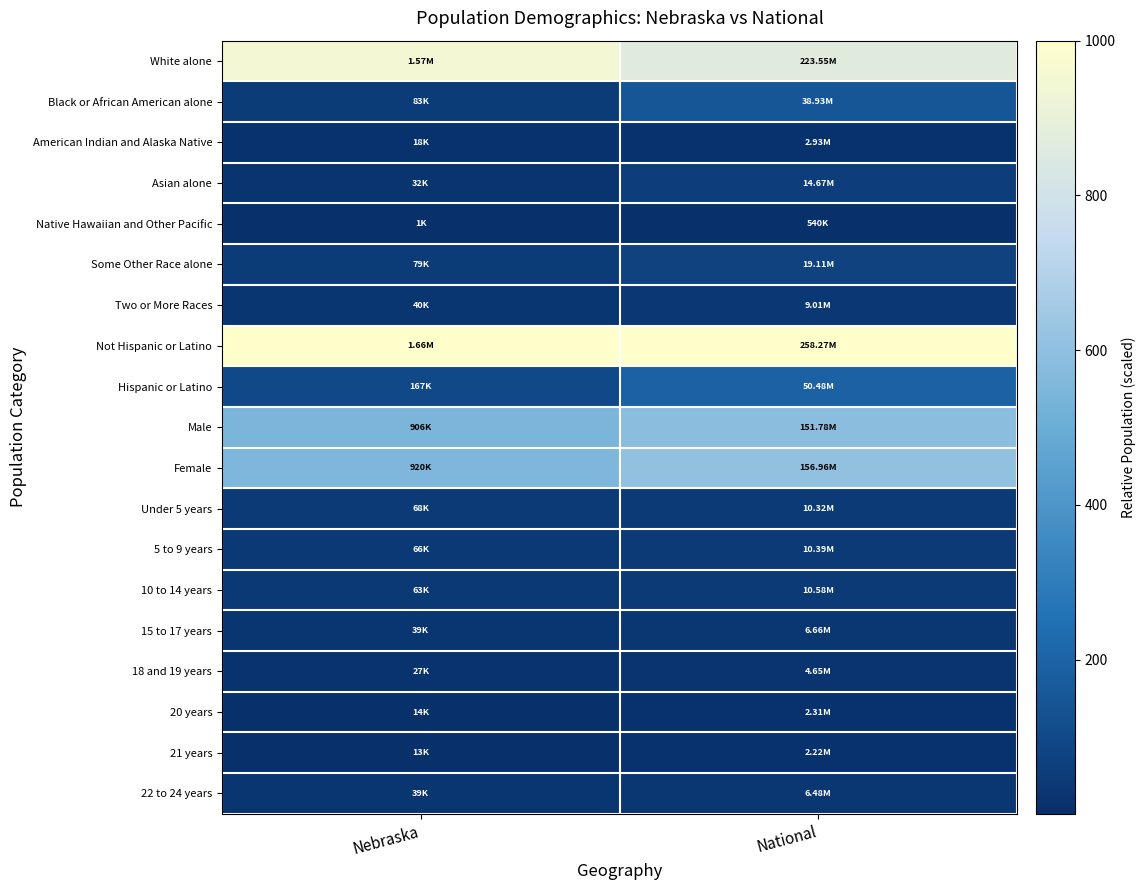

At National, list the series in order from smallest to largest.

Native Hawaiian and Other Pacific, 21 years, 20 years, American Indian and Alaska Native, 18 and 19 years, 22 to 24 years, 15 to 17 years, Two or More Races, Under 5 years, 5 to 9 years, 10 to 14 years, Asian alone, Some Other Race alone, Black or African American alone, Hispanic or Latino, Male, Female, White alone, Not Hispanic or Latino